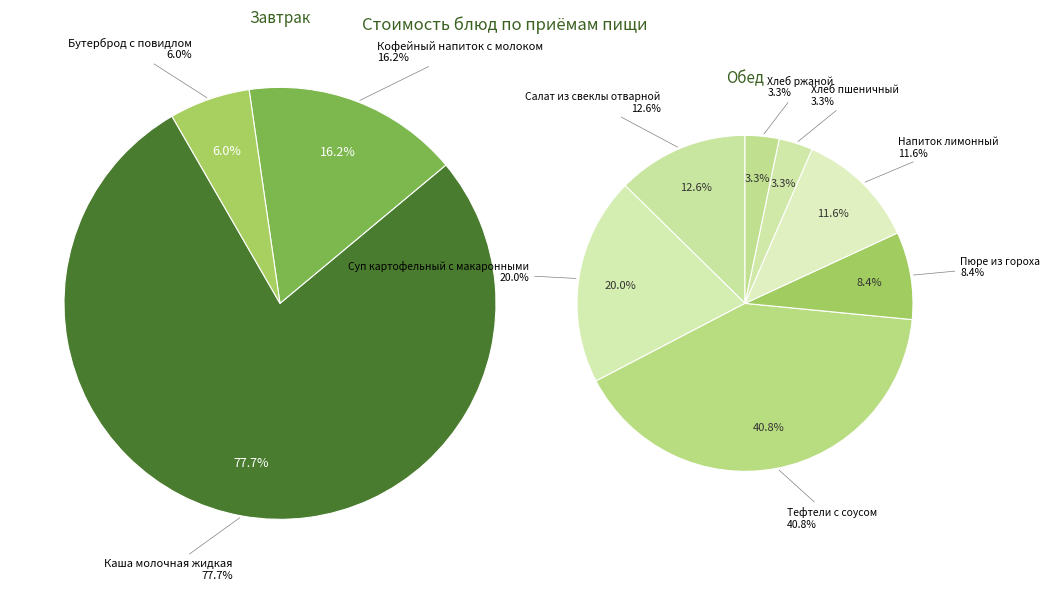

Which slice is the largest?

Каша молочная жидкая